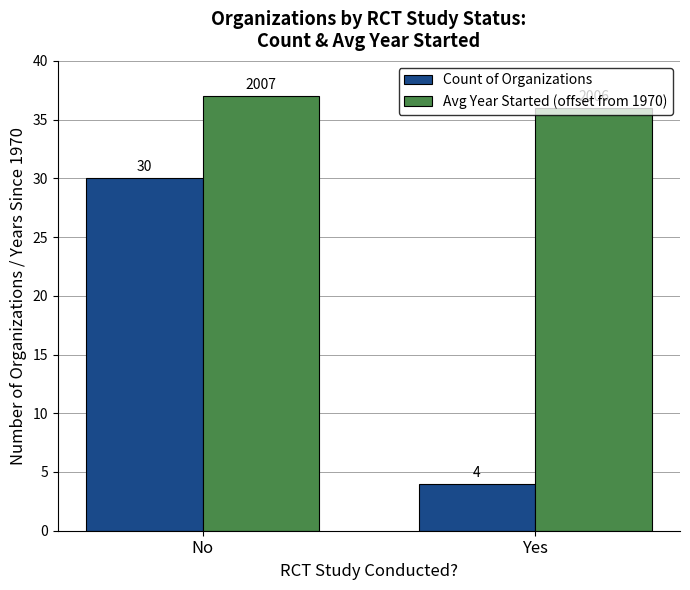

What is the smallest value displayed?

4